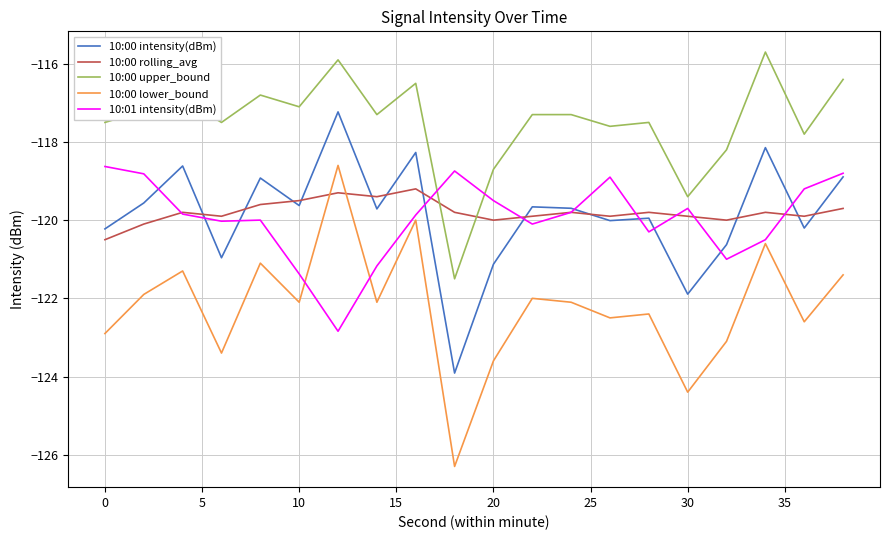

True or false: 10:00 upper_bound and 10:01 intensity(dBm) intersect in this chart.

True